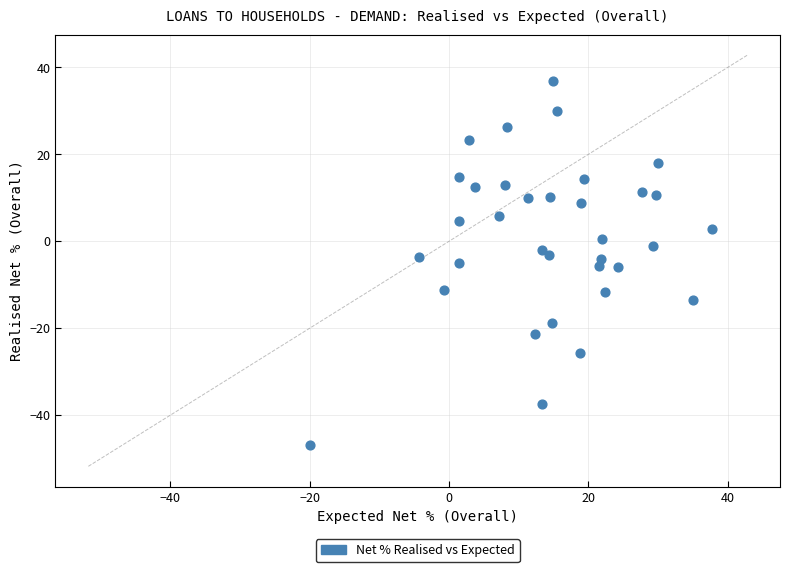

What is the range of X values (max minus min)?

57.8